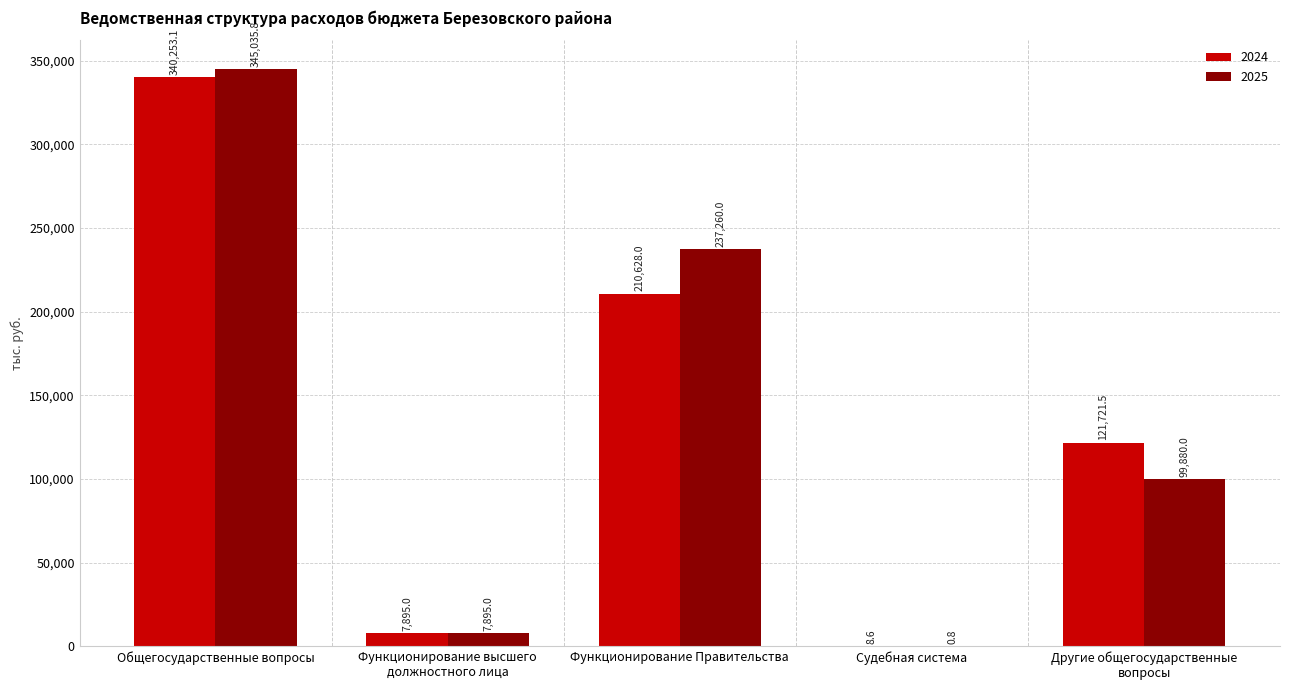

Reading left to right, transcribe all the data shown in this chart.

2024: Общегосударственные вопросы=340253.1	Функционирование высшего
должностного лица=7895.0	Функционирование Правительства=210628.0	Судебная система=8.6	Другие общегосударственные
вопросы=121721.5
2025: Общегосударственные вопросы=345035.8	Функционирование высшего
должностного лица=7895.0	Функционирование Правительства=237260.0	Судебная система=0.8	Другие общегосударственные
вопросы=99880.0